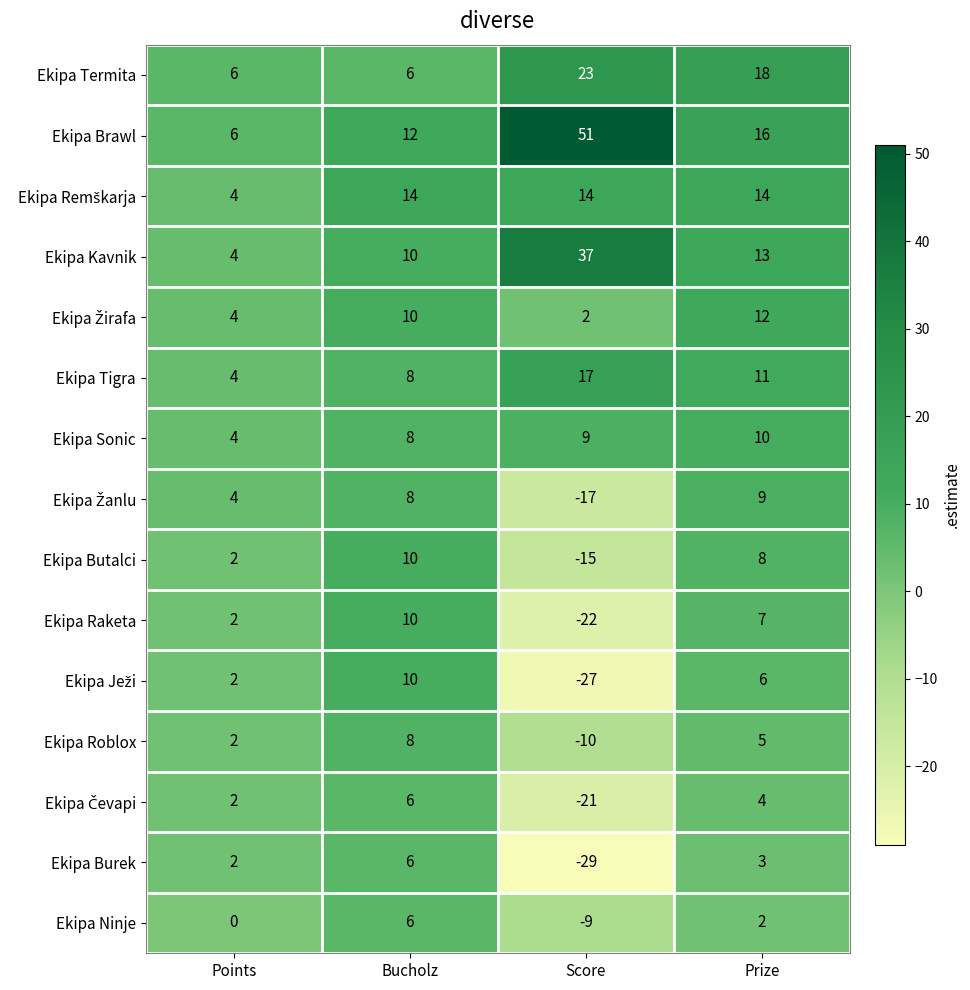

What is the difference between the Ekipa Kavnik values at Points and Score?

33